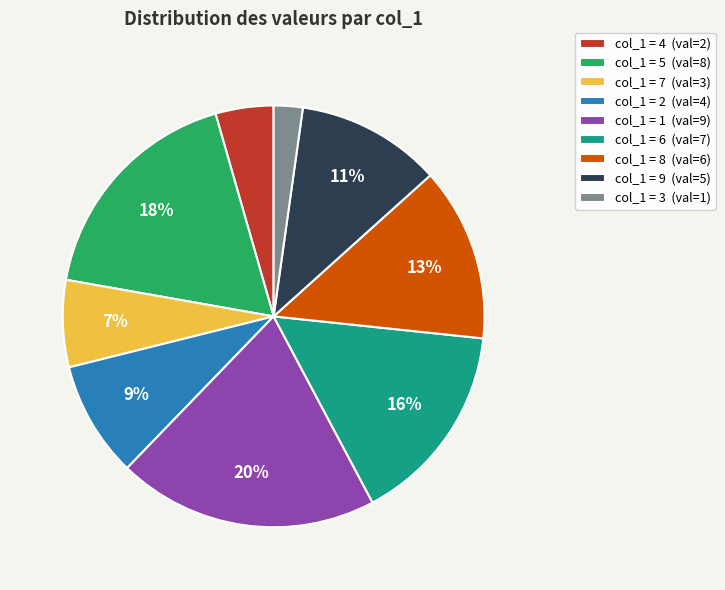

To the nearest percent, what is the average slice percentage?

11%